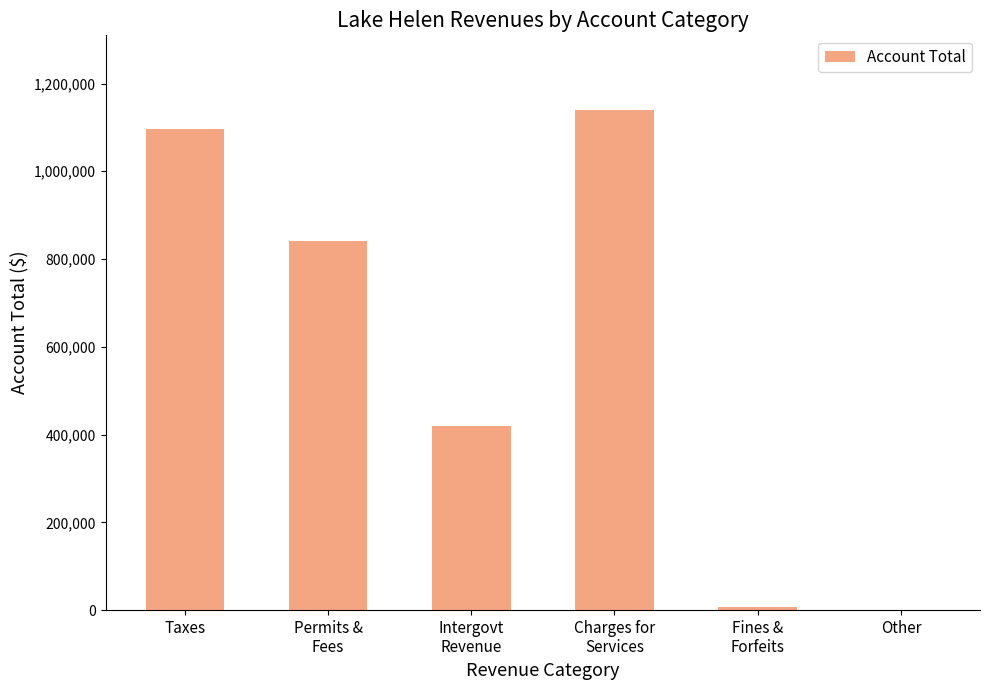

Reading left to right, transcribe all the data shown in this chart.

1096710	840069	418890	1138938	7620	0